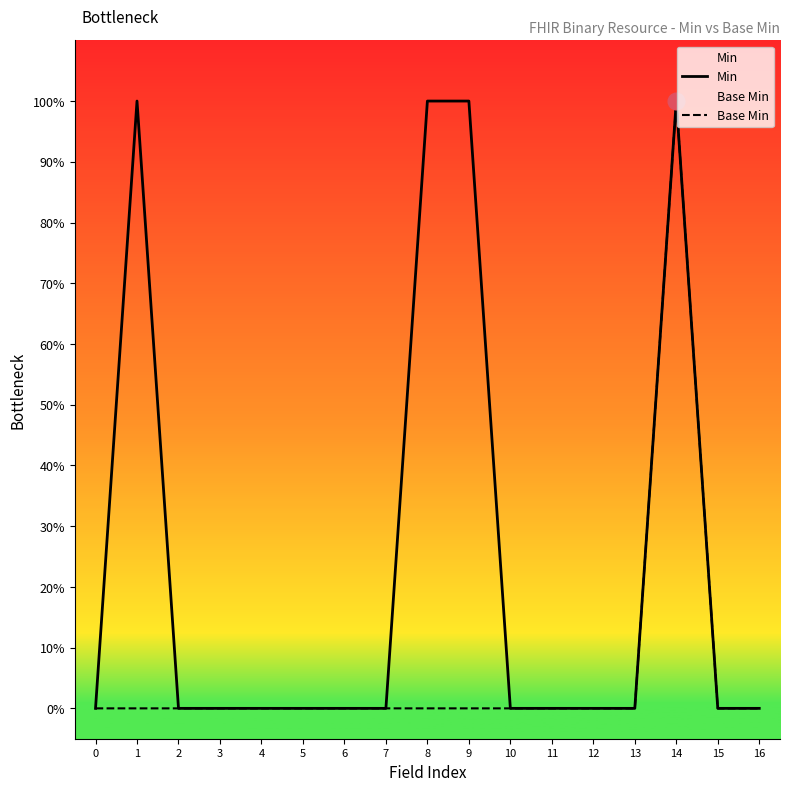

At which category does Base Min reach its first local peak?

14